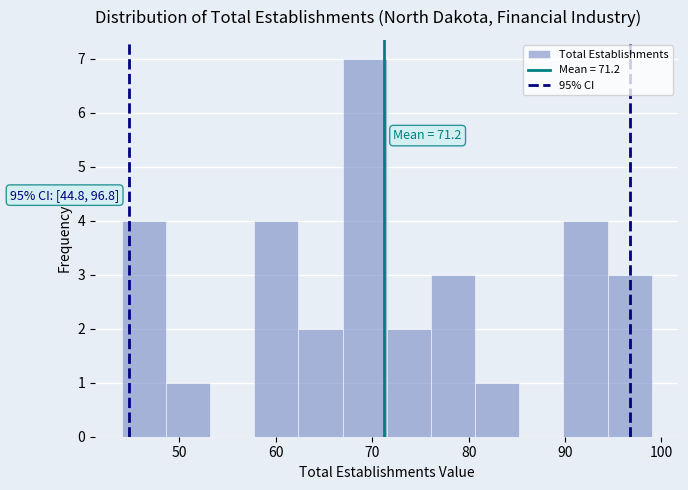

Over which range of the x-axis is the bar tallest?

67 to 72